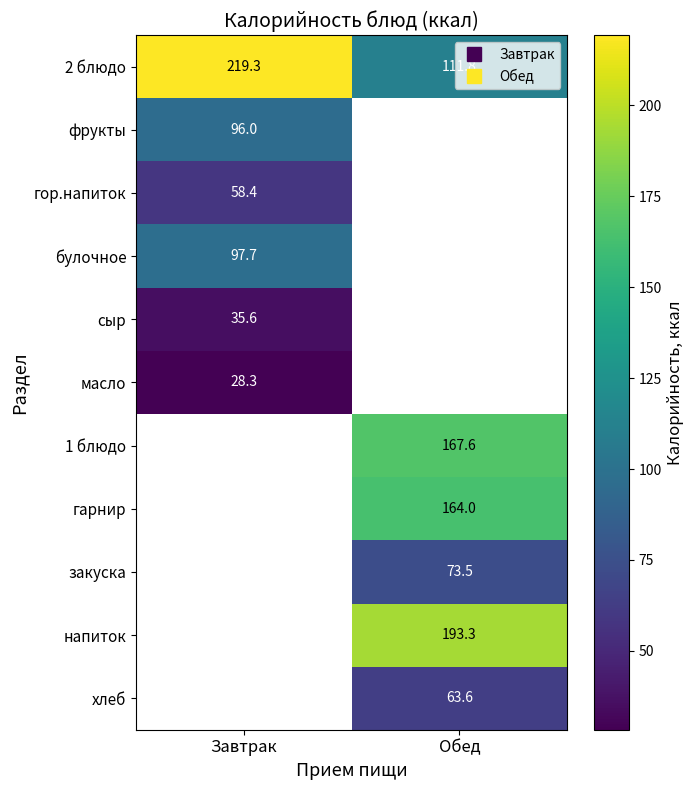

What value does the масло series have at Завтрак?

28.3